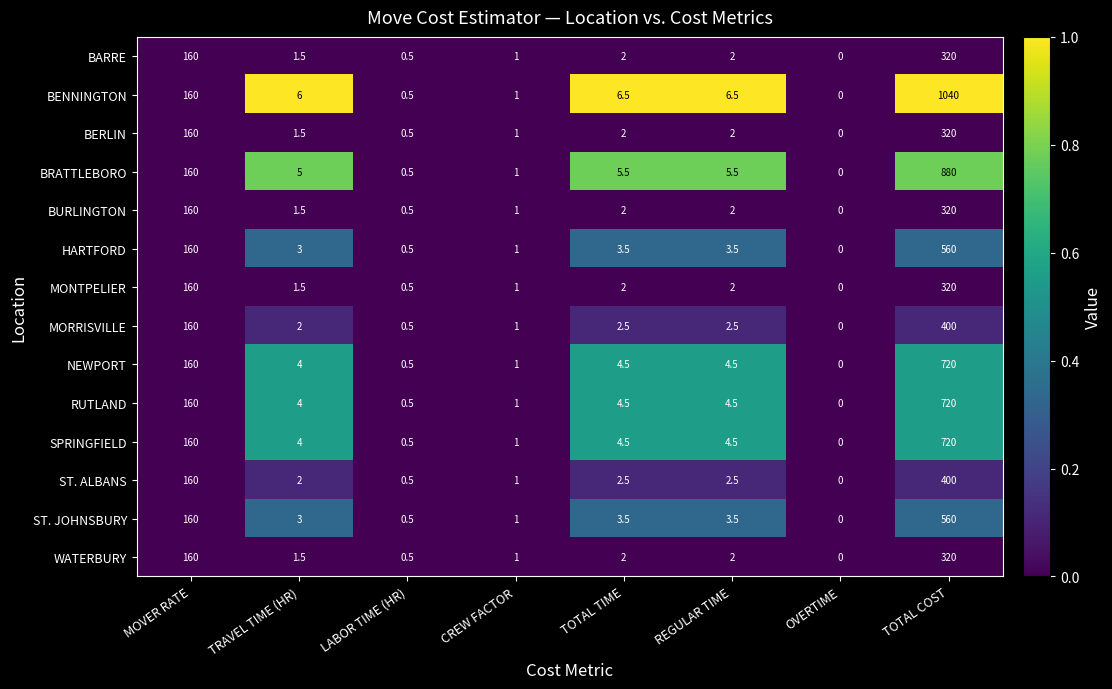

Which category has the highest value across all series?

TOTAL COST